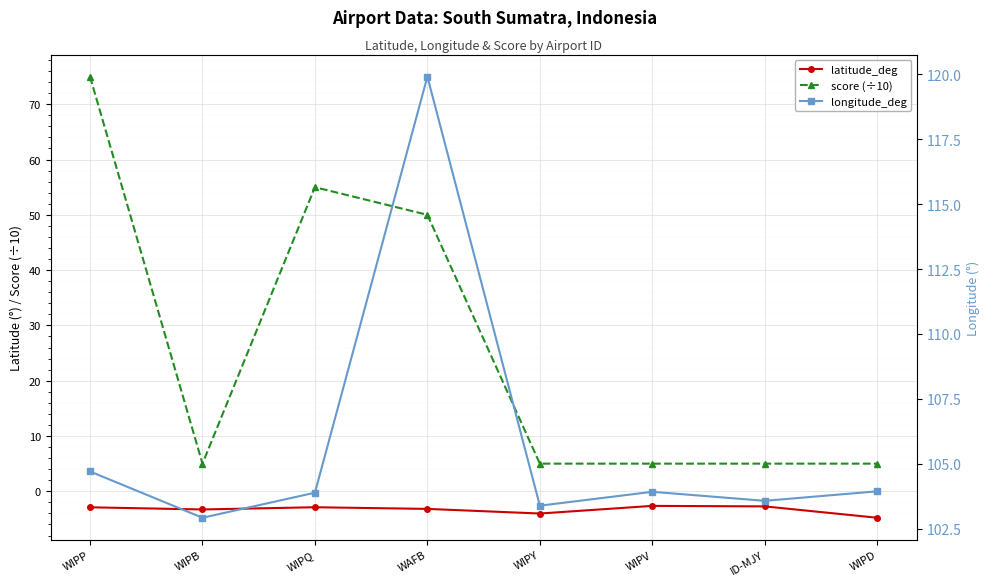

True or false: latitude_deg has more than 0 points higher than both neighbors.

True